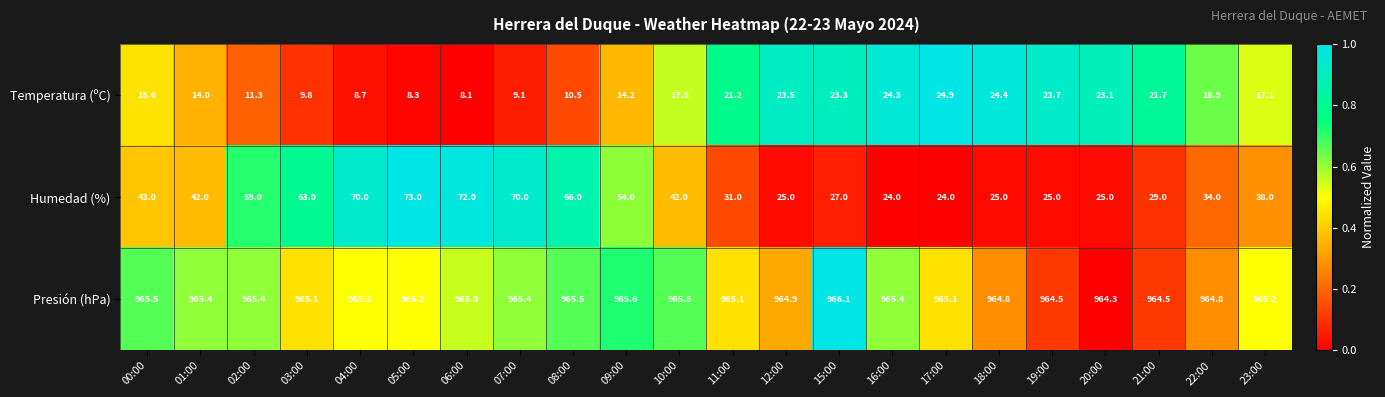

Which series has the widest spread of values?

Humedad (%)